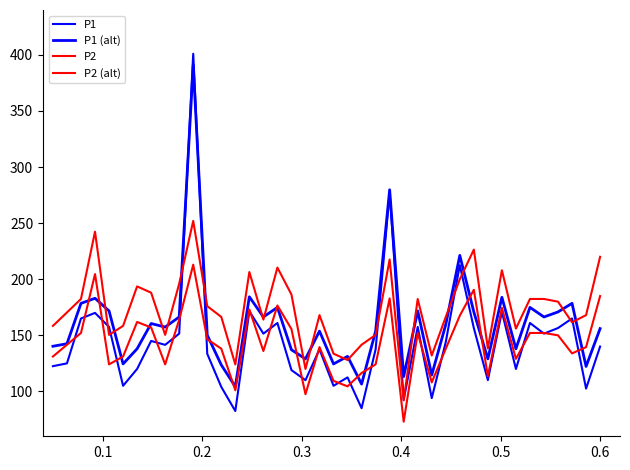

Is this an area chart (filled region under the line)?

No